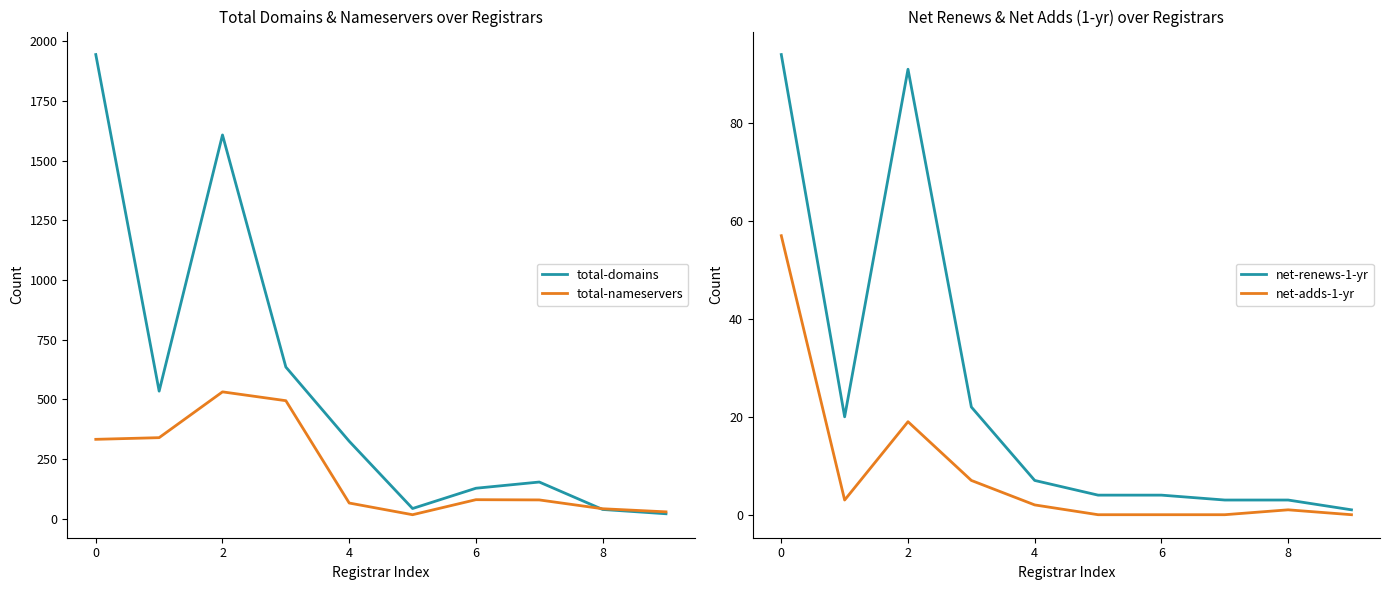

At which label is net-adds-1-yr closest to 28?

2